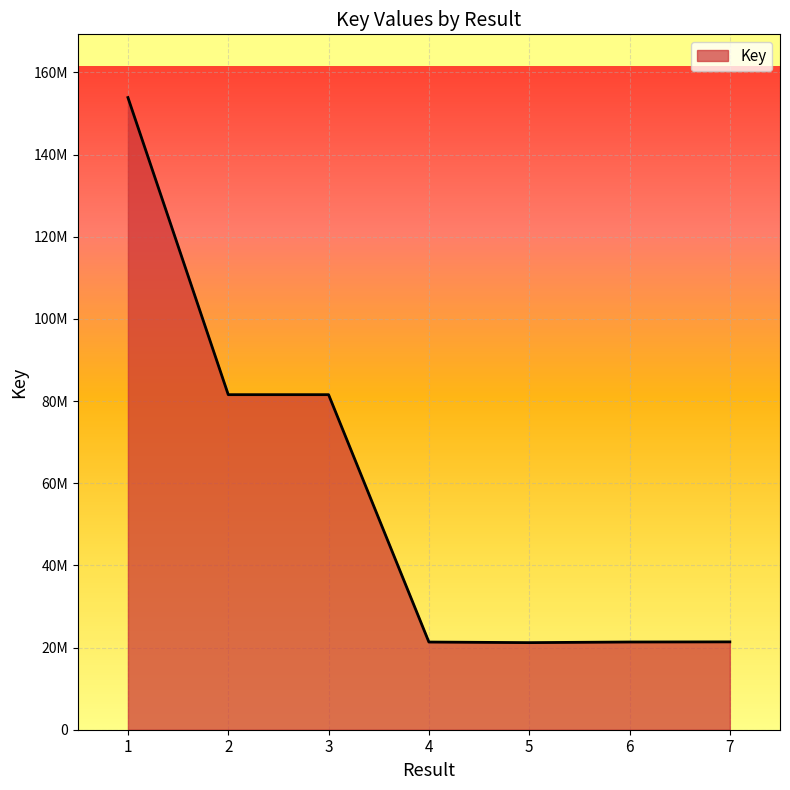

Rank the categories by value from lowest to highest.

5, 4, 6, 7, 3, 2, 1